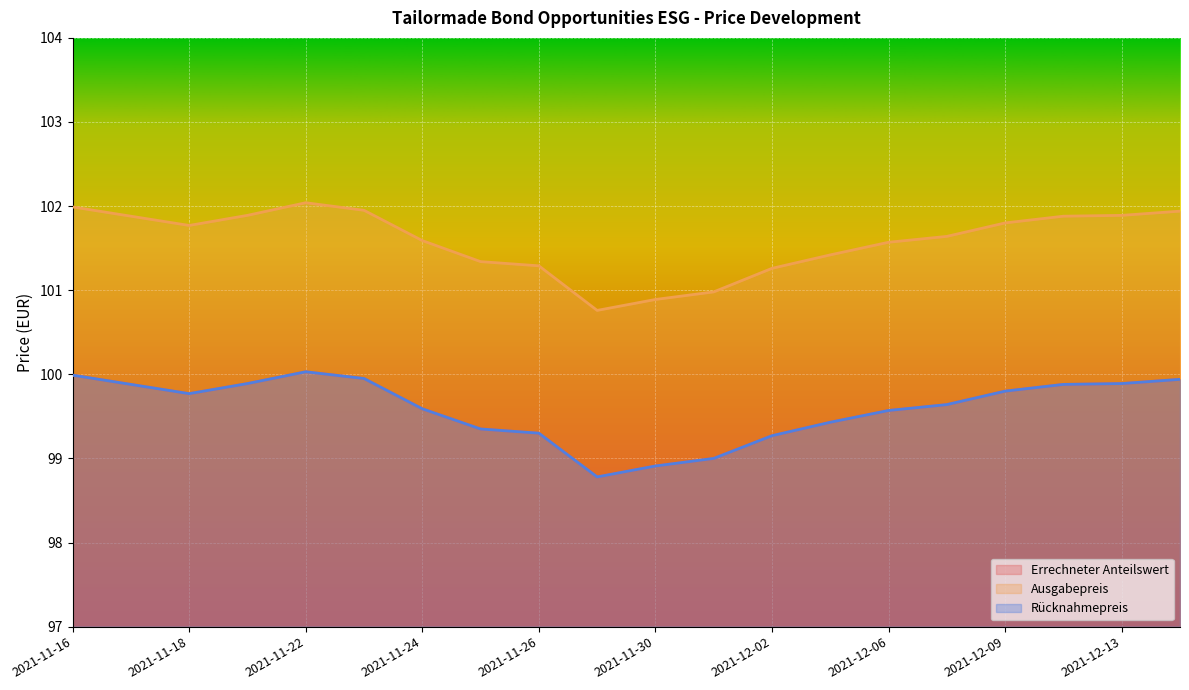

Between 2021-12-13 and 2021-12-07, which is larger?

2021-12-13